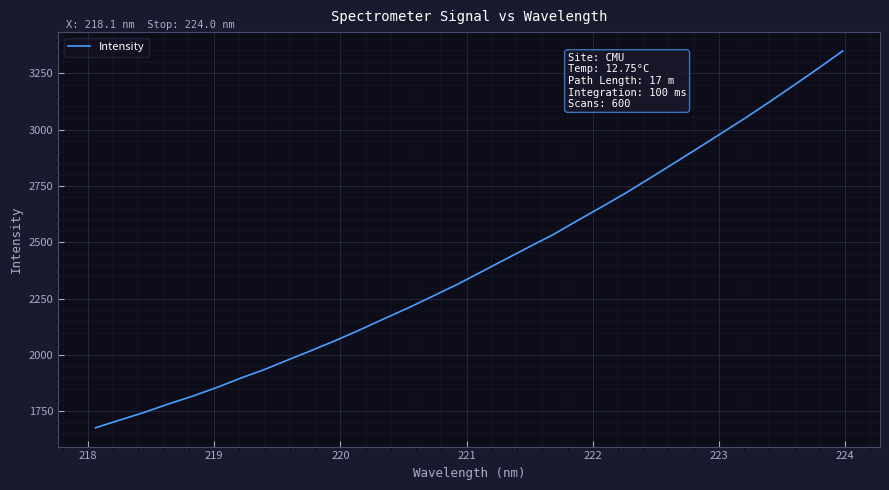

True or false: there are more than 2 points higher than both neighbors.

False